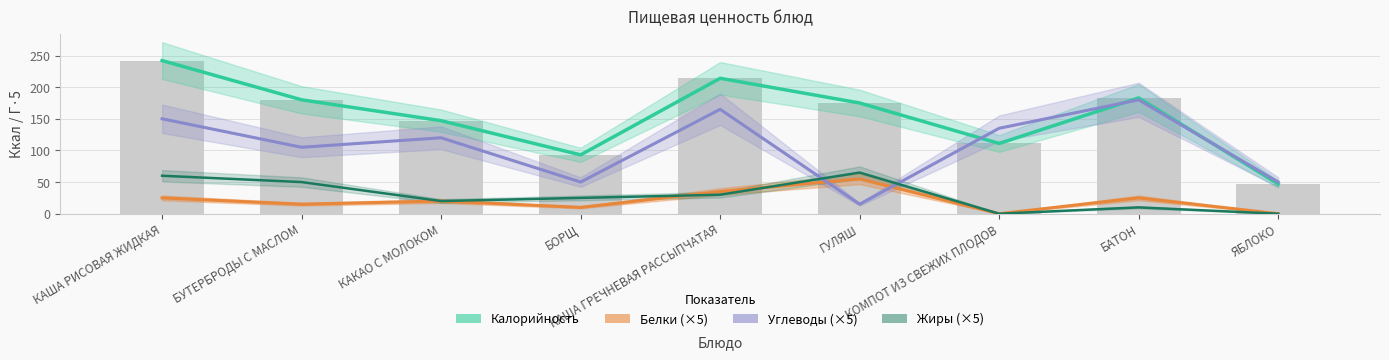

What is the label of the 4th bar from the left?

БОРЩ